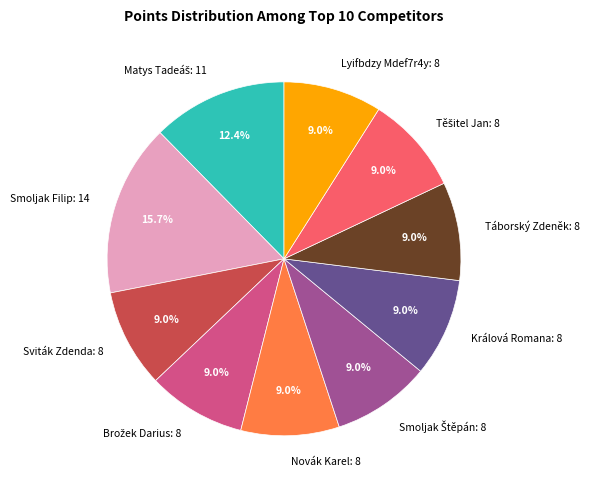

What is the total percentage of Smoljak Filip: 14 and Sviták Zdenda: 8?

24.7%